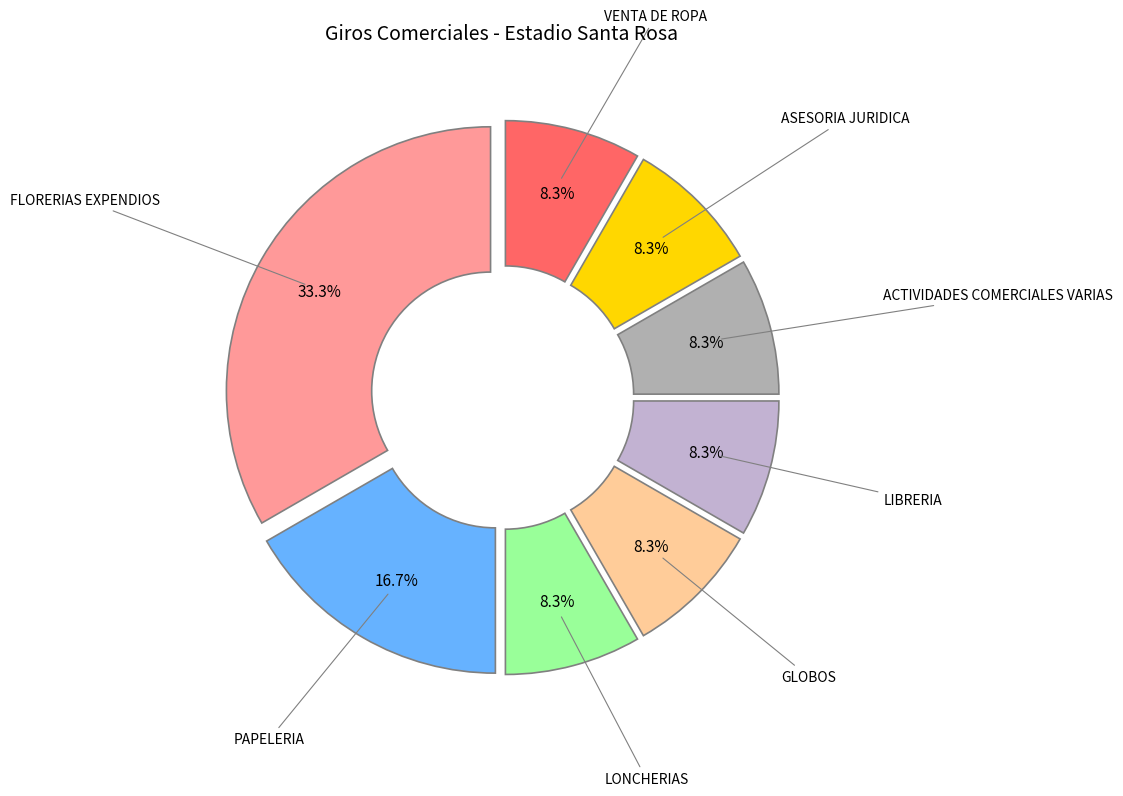

Count the number of slices in the pie.

8